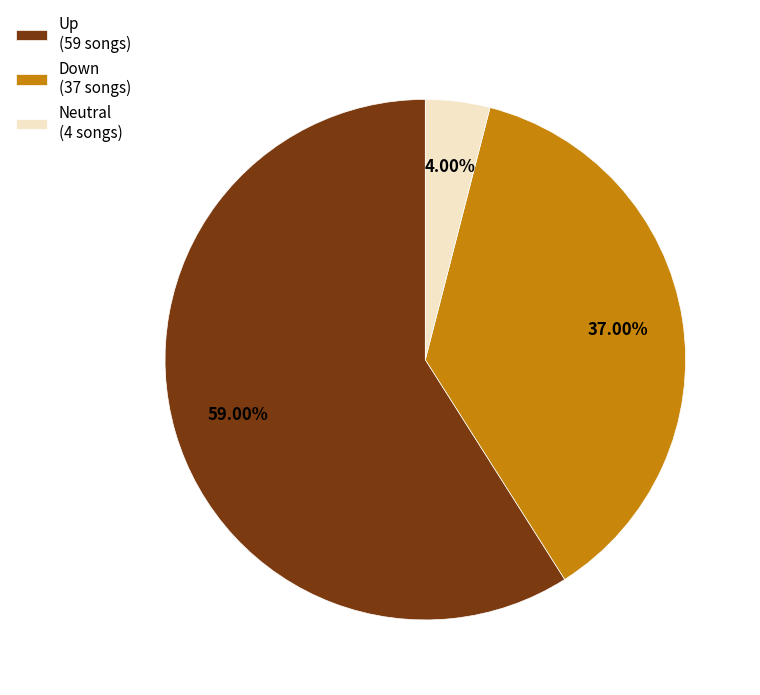

Is the sum of Neutral (4 songs) and Up (59 songs) greater than half?

Yes